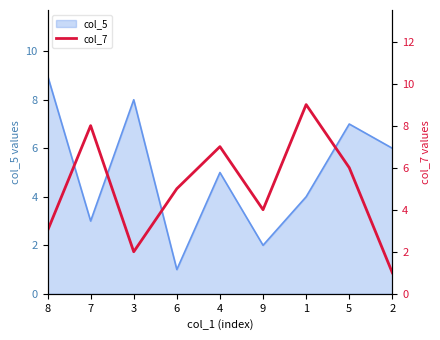

True or false: col_5 has a value of 6 at 2.

True